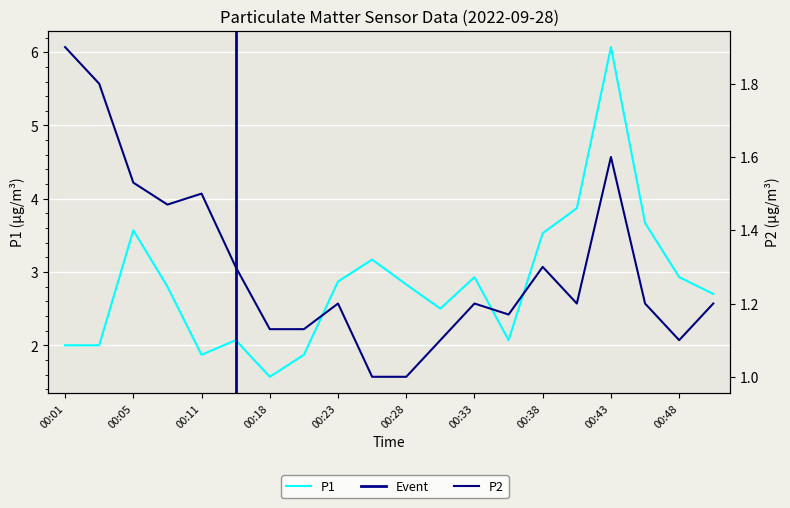

Is it true that P2 equals 1.3 at 00:38?

True